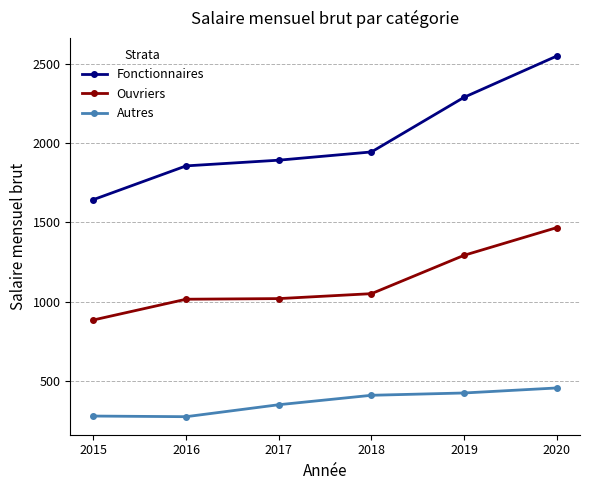

What is the value of the Ouvriers point at the 2nd from the left?

1015.8